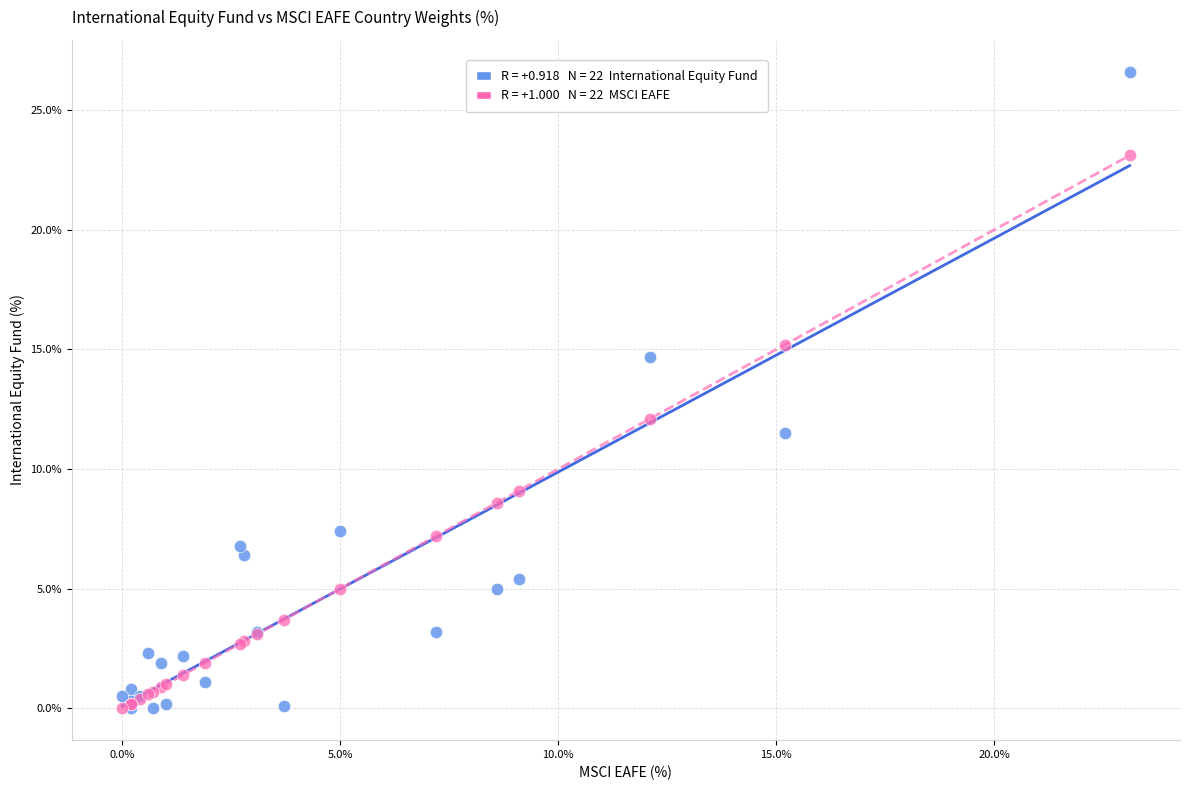

Across all series, what Y value is closest to 13?

12.1